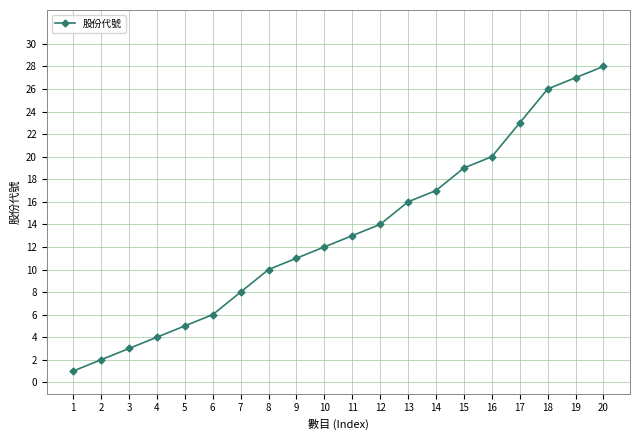

The value at 19 is 40. True or false?

False